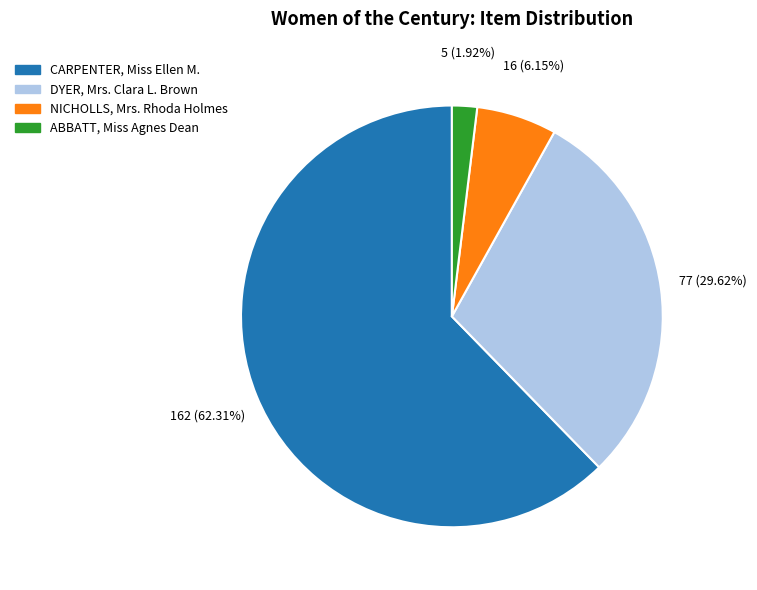

What portion of the pie excludes NICHOLLS, Mrs. Rhoda Holmes?

93.8%